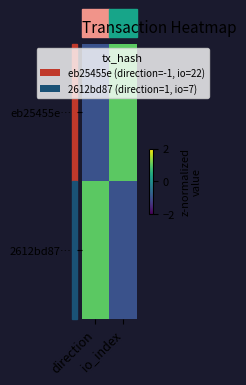

Rank the series by their maximum value, from lowest to highest.

2612bd87…, eb25455e…